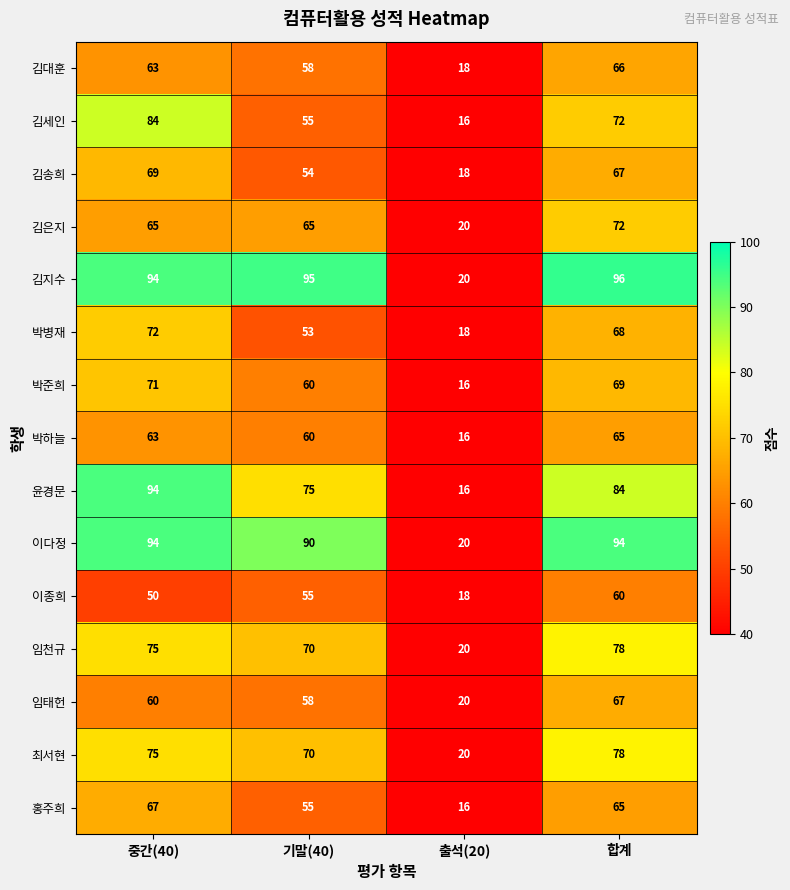

True or false: 박병재 has a value of 94 at 기말(40).

False